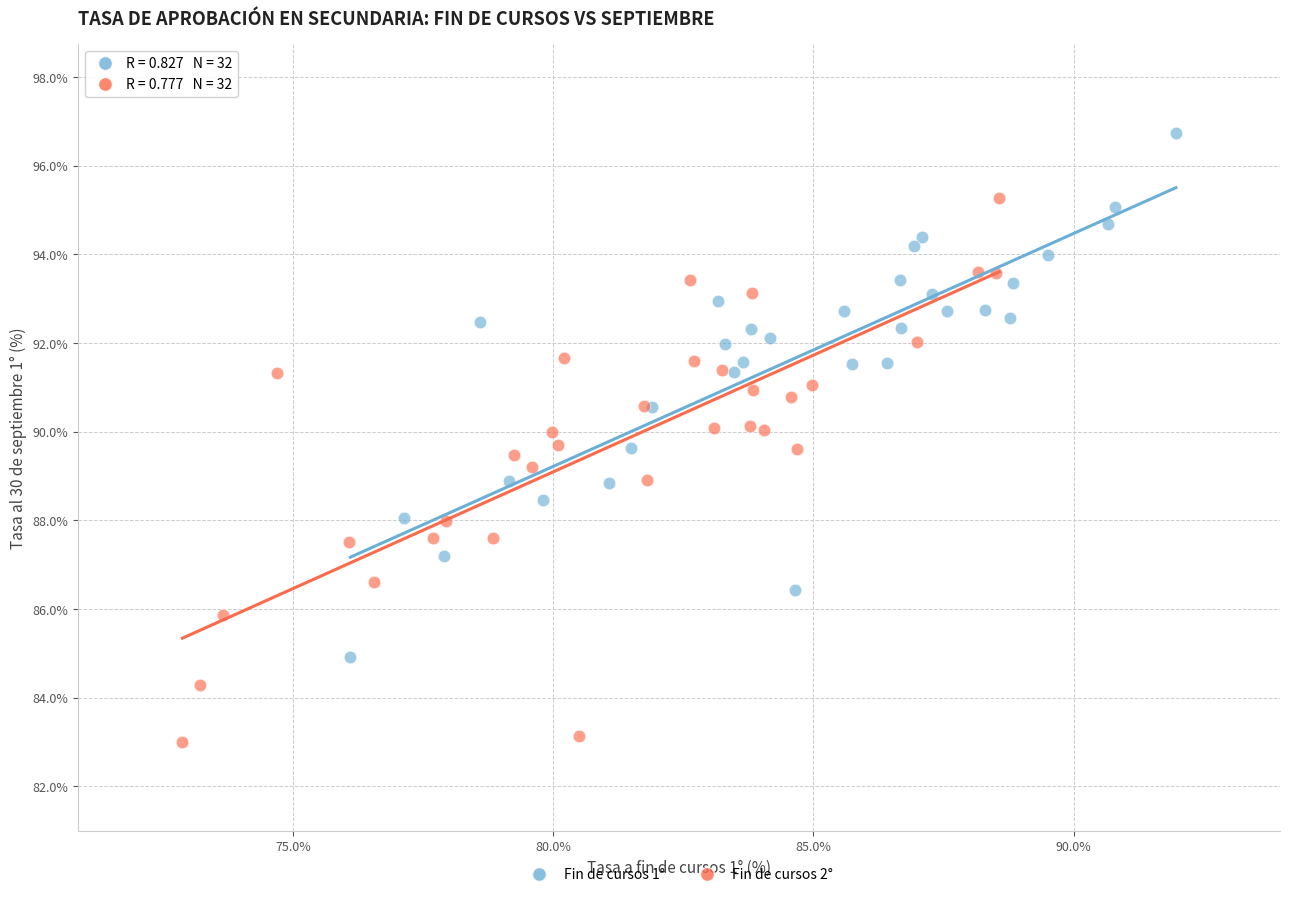

Which series contains the highest Y value?

Fin de cursos 1°